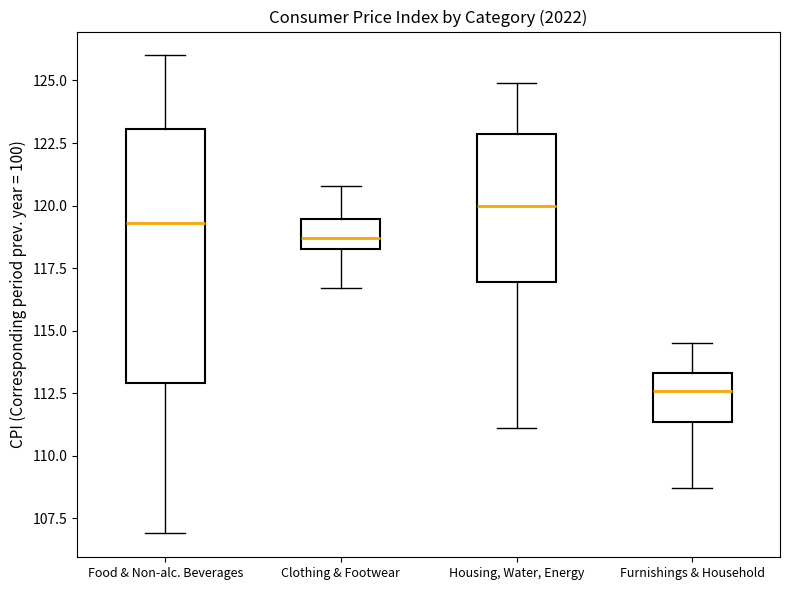

Where is the upper edge of the box for Housing, Water, Energy on the y-axis? The values are not printed on the chart, so give them approximately, as read against the axis.

123.0